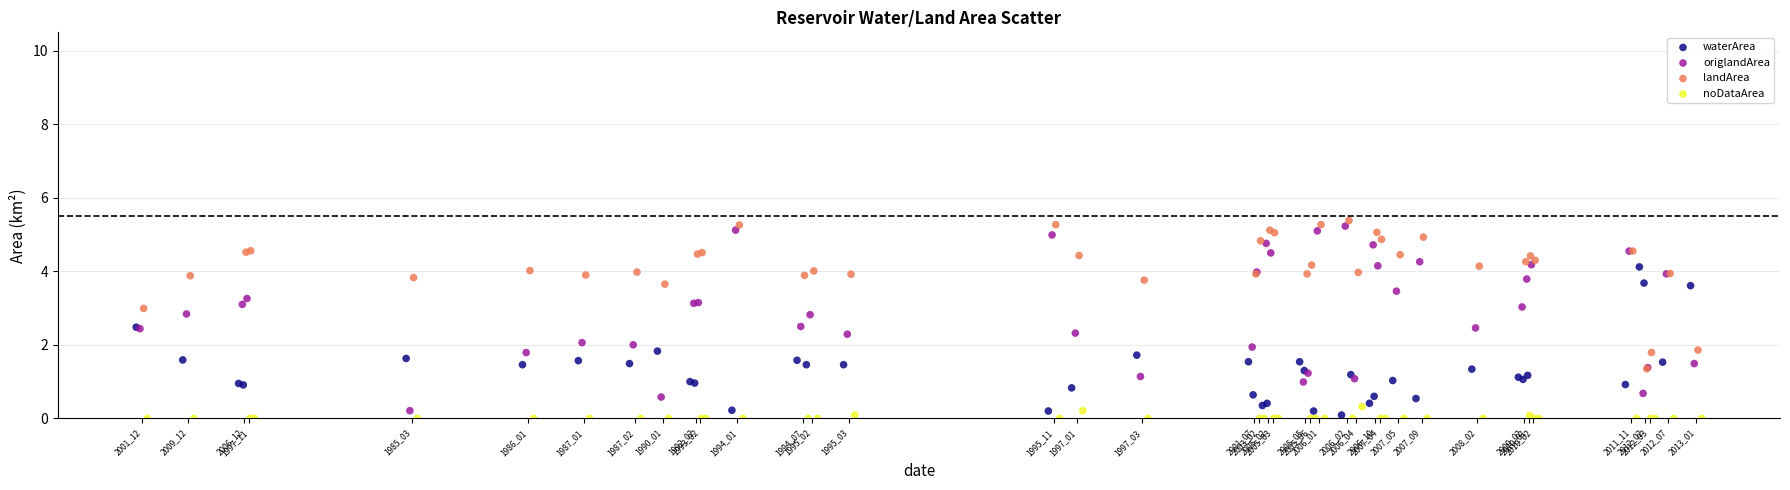

Which series reaches the minimum Y coordinate?

noDataArea